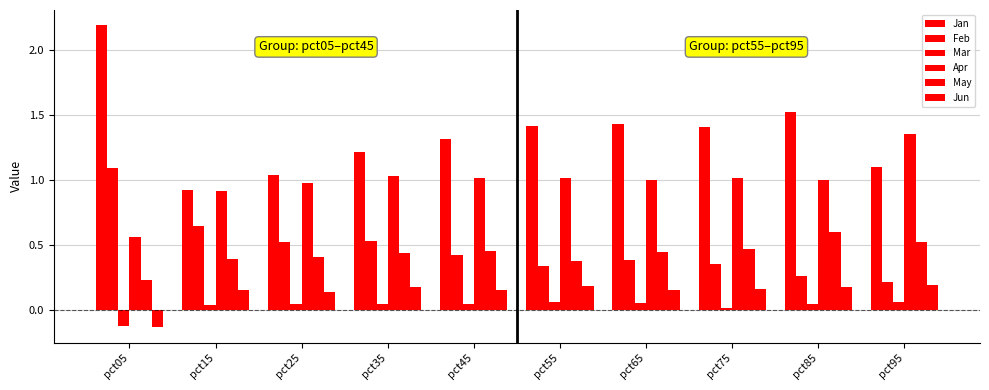

At which label does Jan reach its peak?

pct05